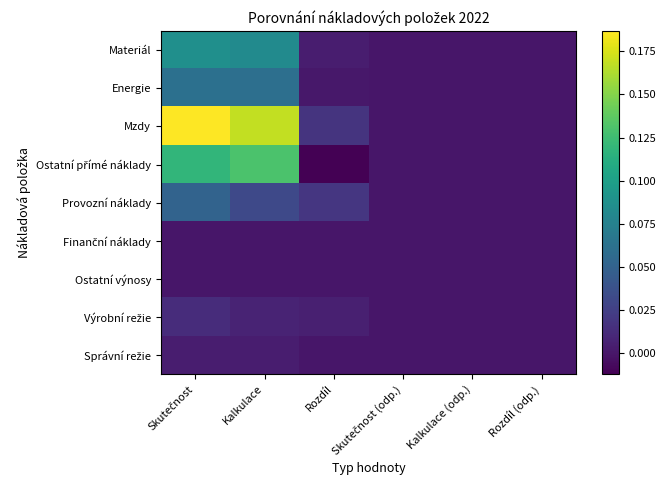

At how many categories does at least one series exceed 0?

3